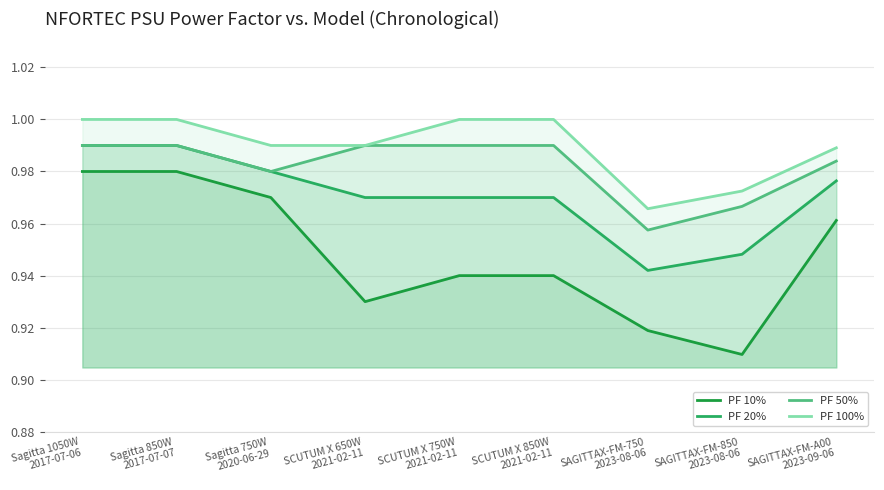

What position from the right is SAGITTAX-FM-A00
2023-09-06?

1